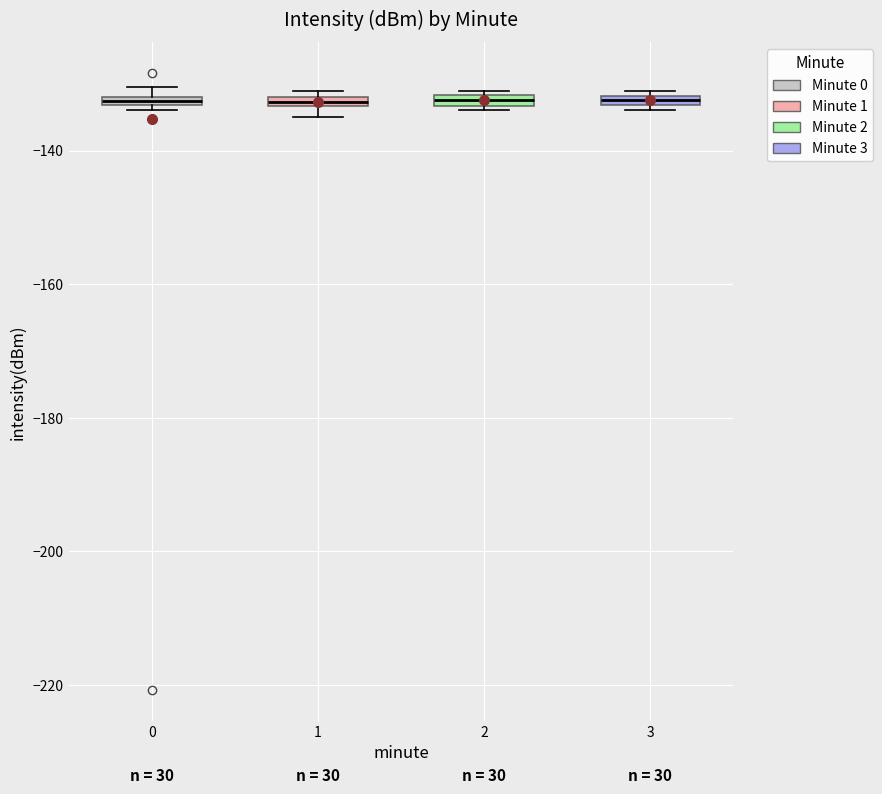

Where is the lower edge of the box at x = 2 on the y-axis? The values are not printed on the chart, so give them approximately, as read against the axis.

-134